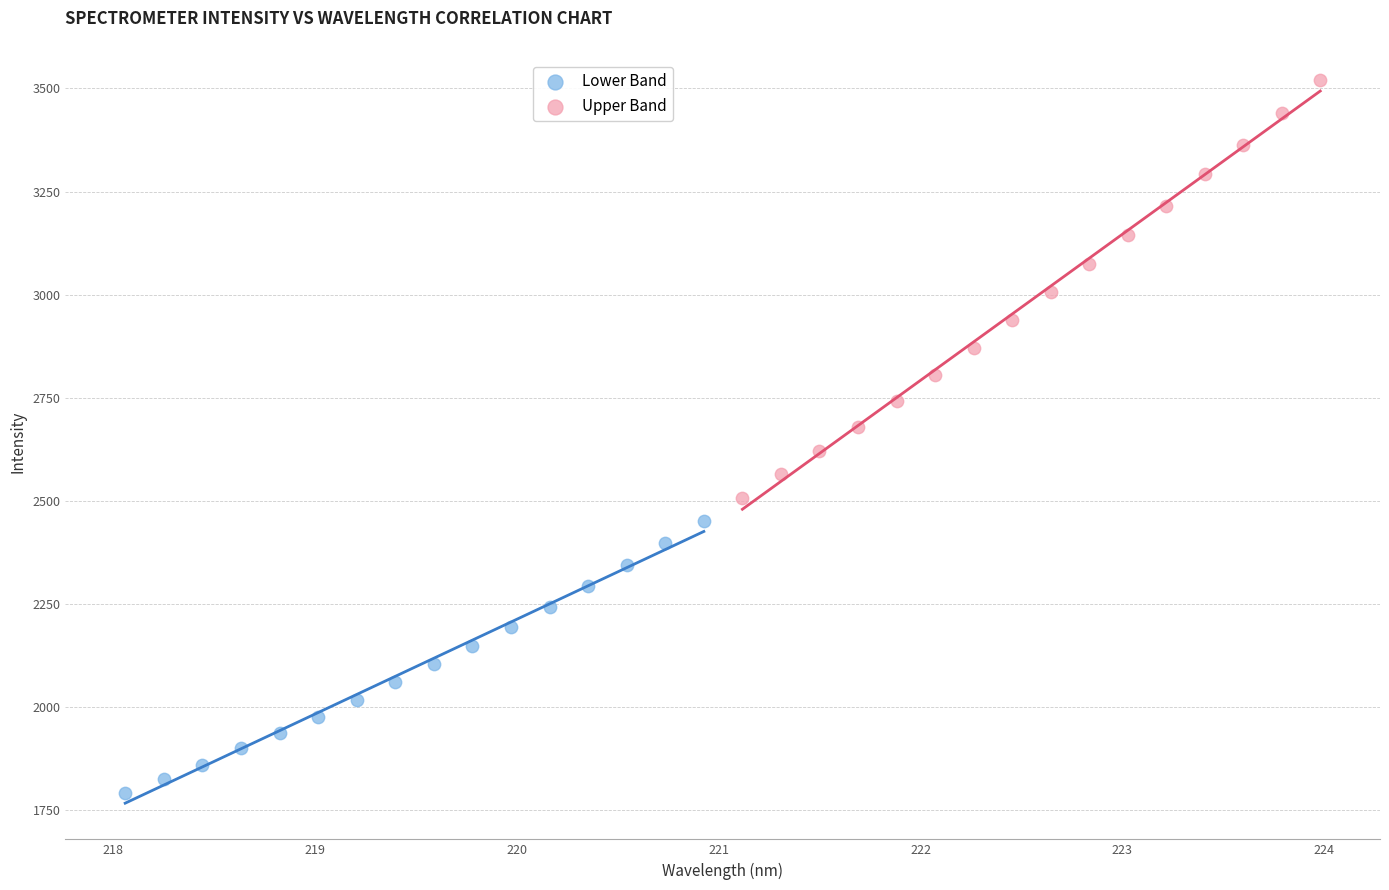

Which series has the largest Y range (max minus min)?

Upper Band